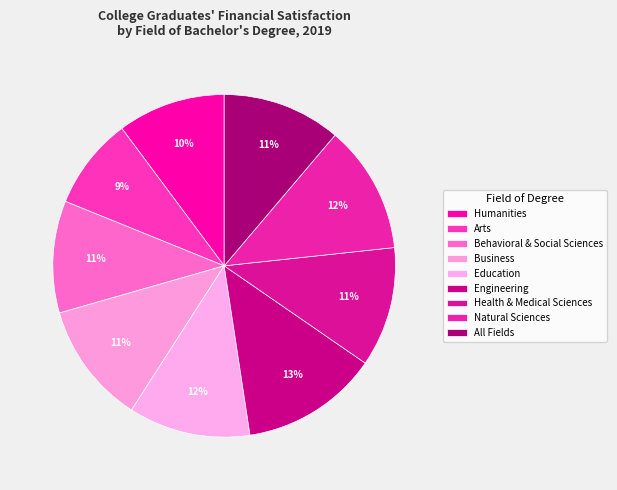

How many segments does this pie chart have?

9